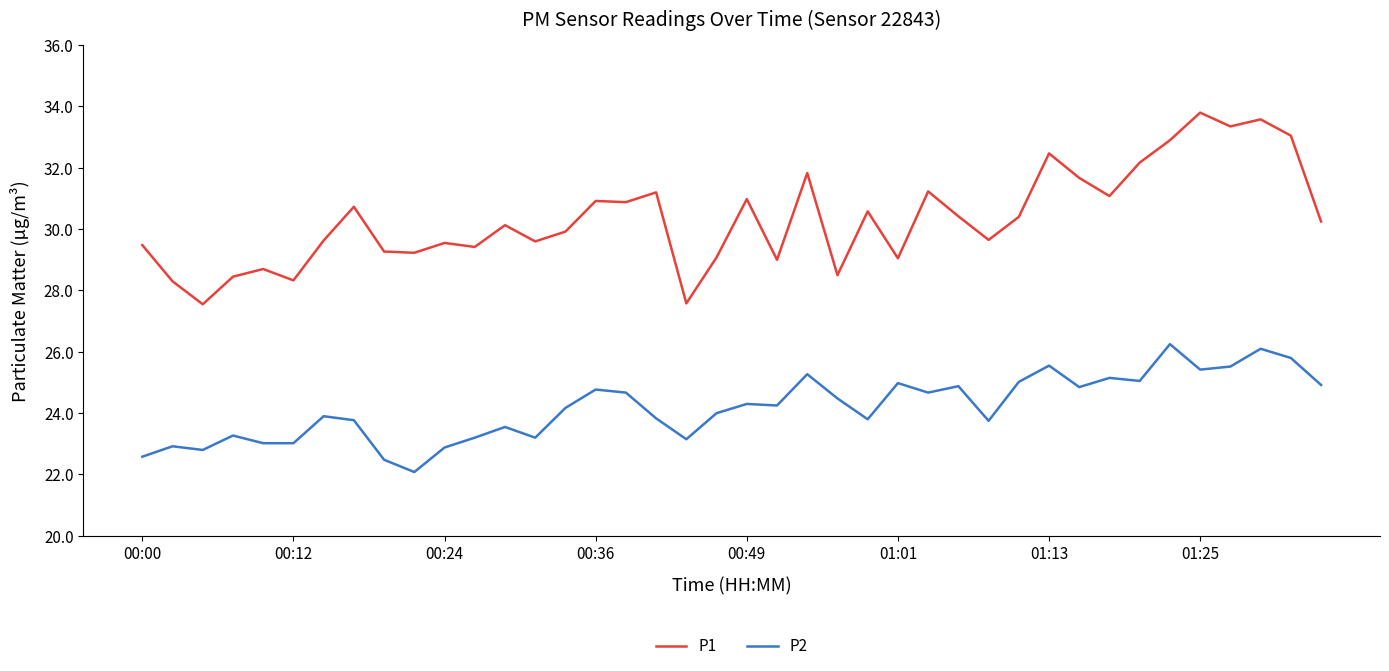

What is the difference between the second highest and second lowest values in the P2 series?

3.6